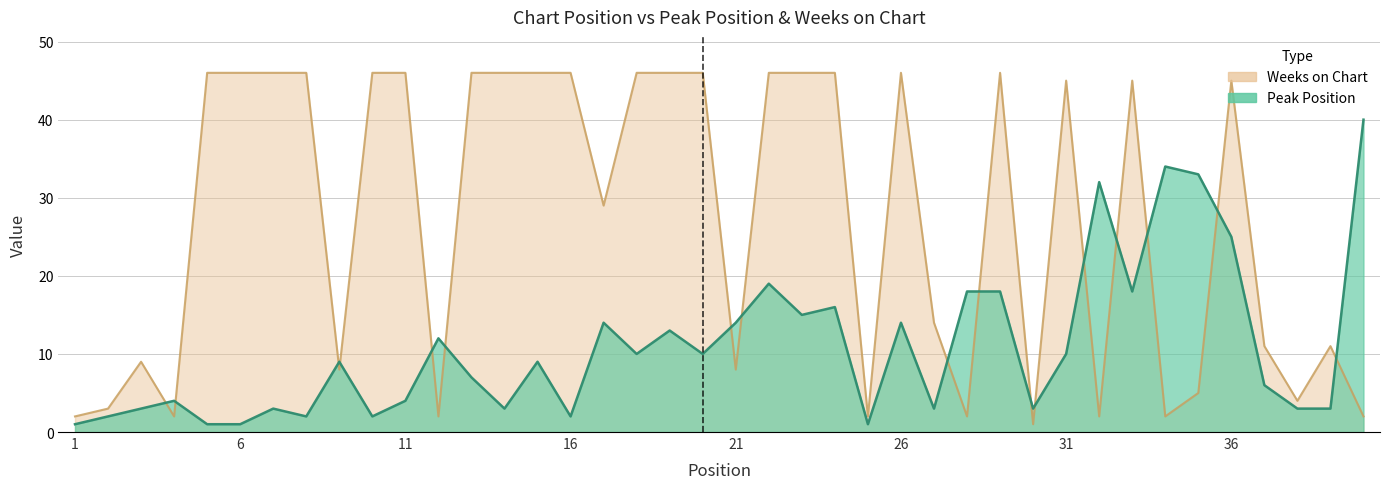

Is the value of Peak Position at 25 greater than the value of Weeks on Chart at 2?

No